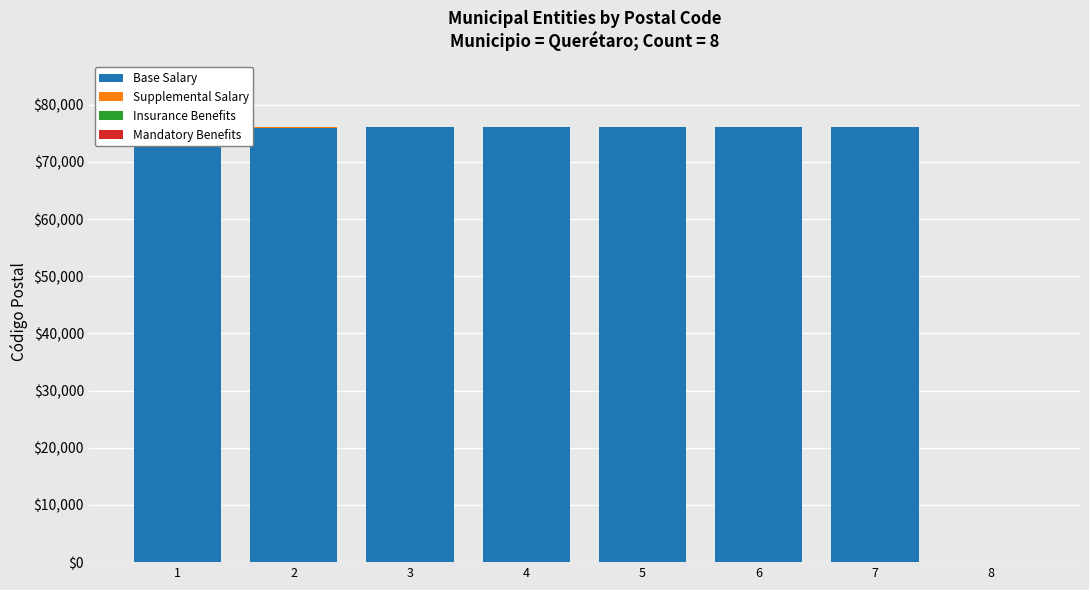

Where is Insurance Benefits nearest to the value 14?

1